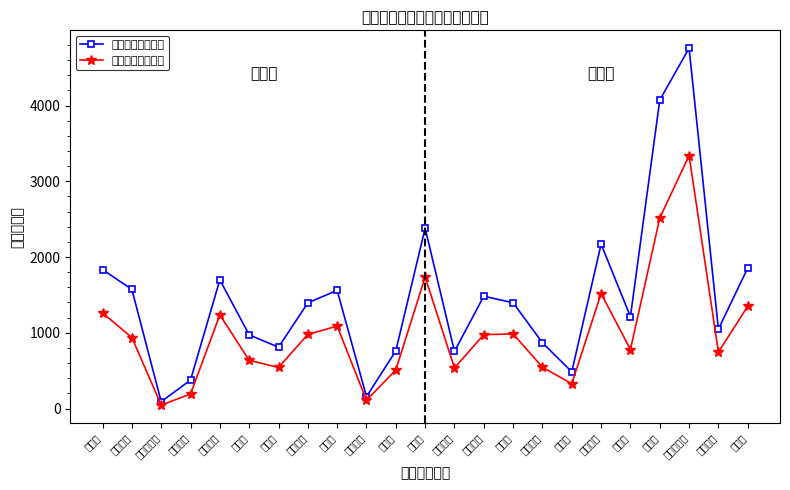

What is the label of the 4th point from the left?

十家堡镇